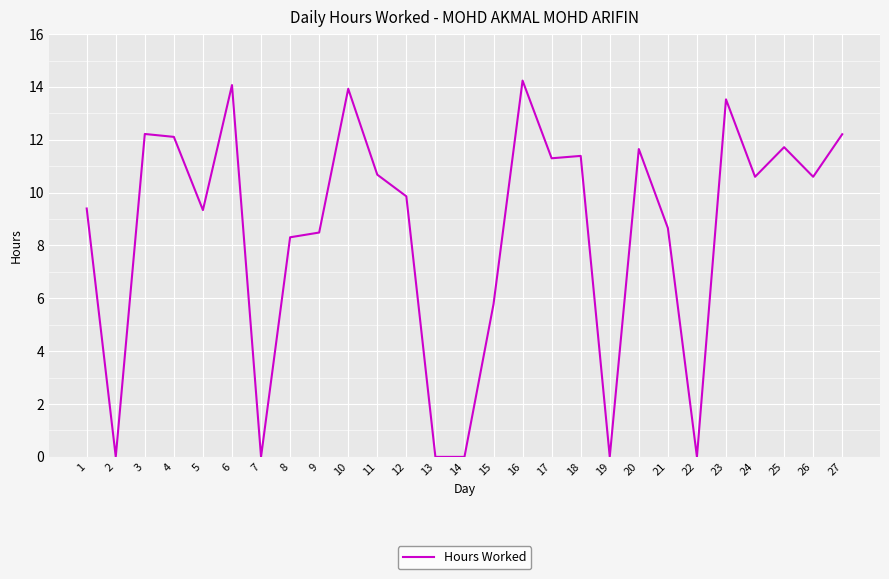

Is it true that the value at 18 is 18.3?

False